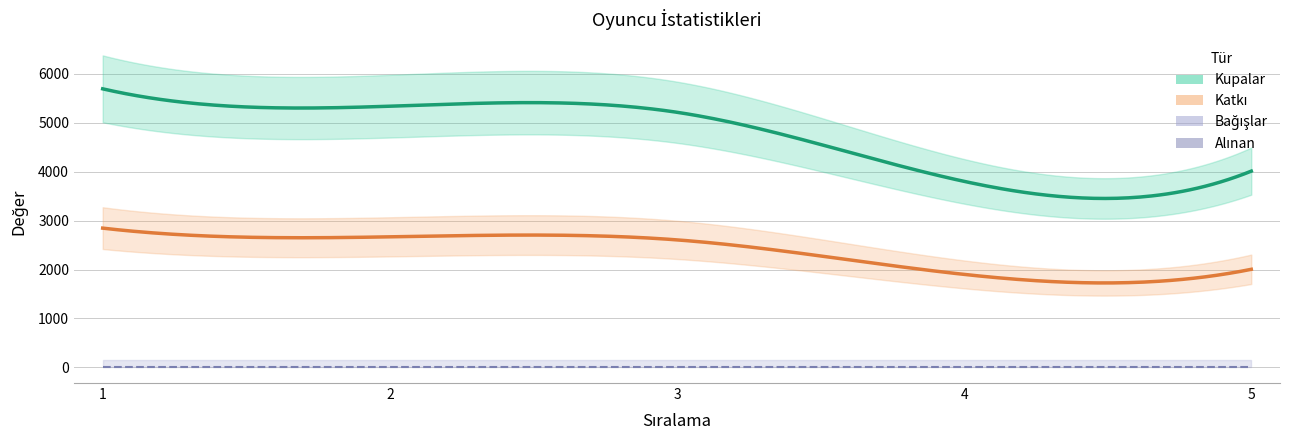

True or false: Alınan and Bağışlar cross at least once.

False